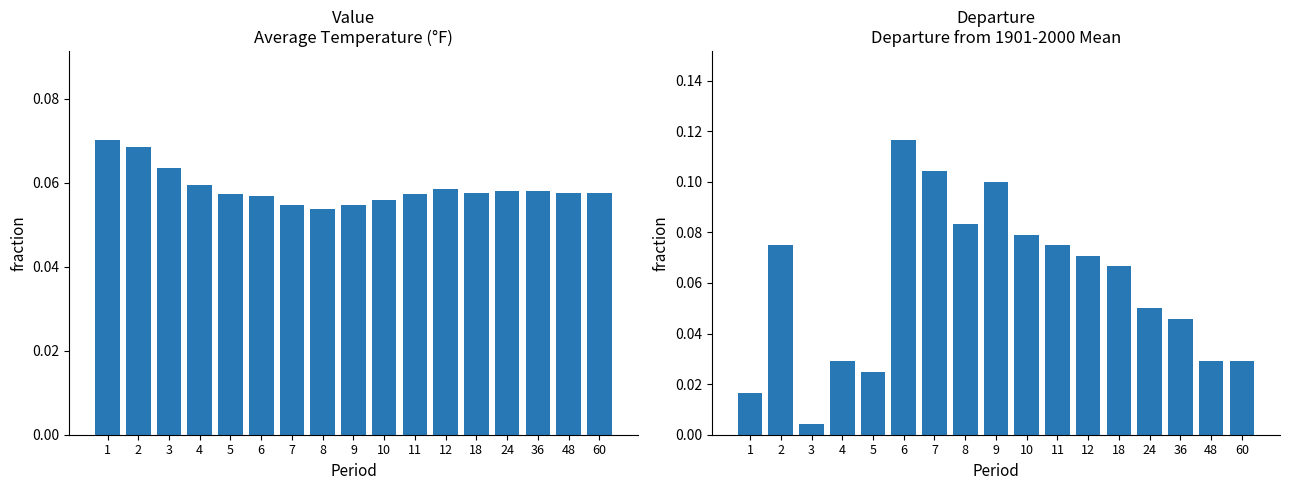

What is the value of the Departure bar at the 2nd from the left?

0.1